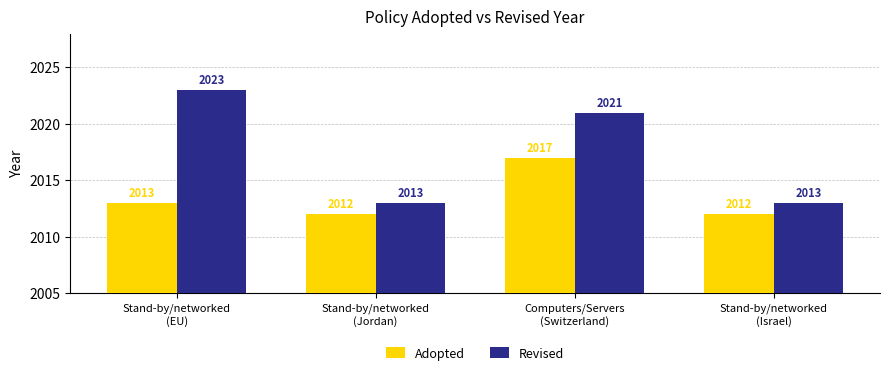

Rank the series by their maximum value, from highest to lowest.

Revised, Adopted